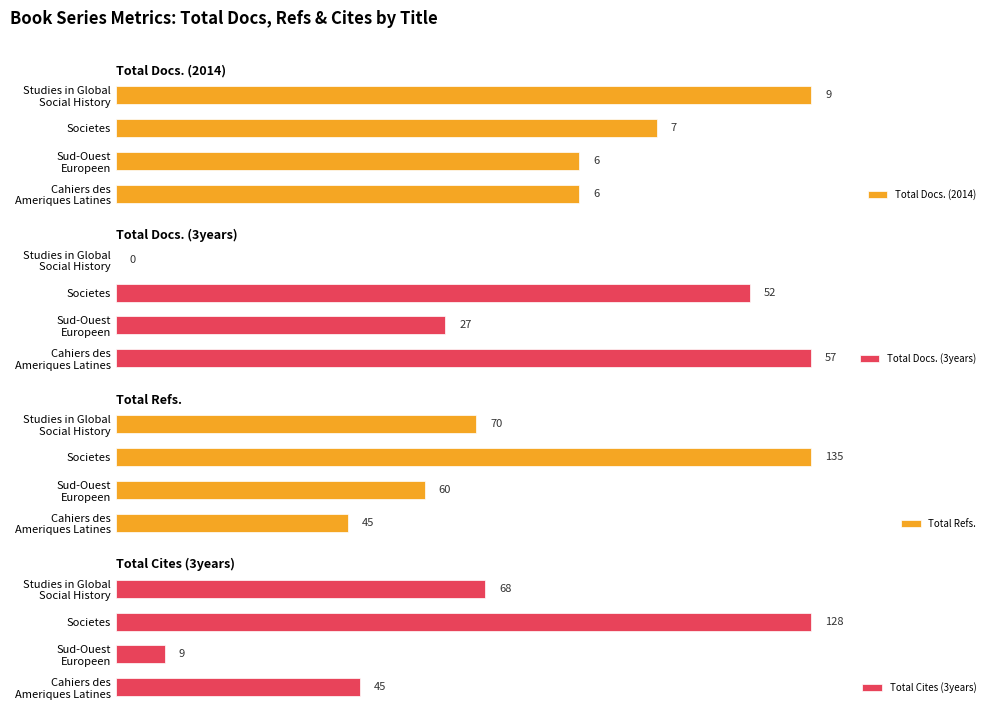

How many series are shown in this chart?

4